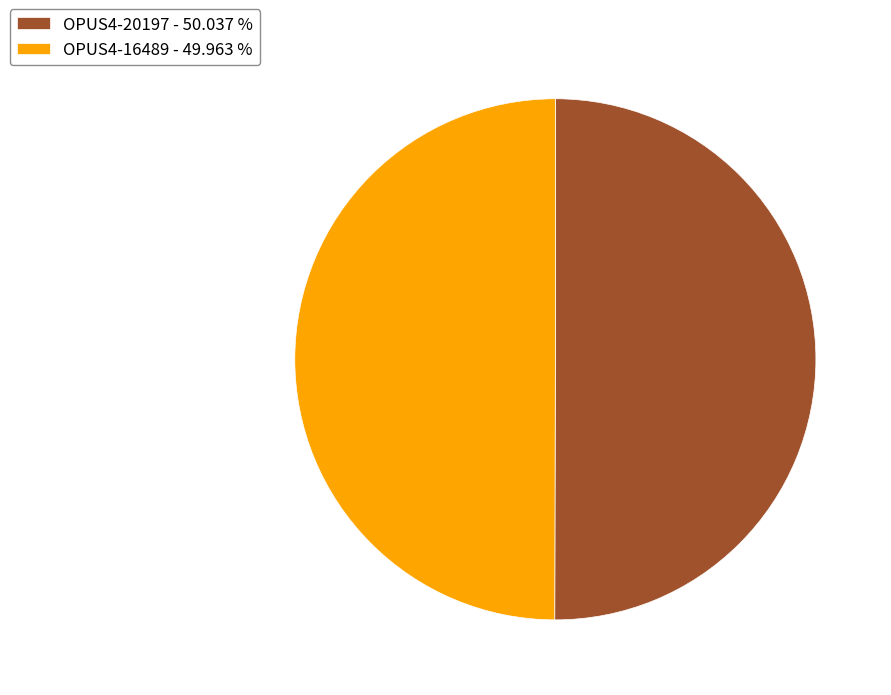

What is the ratio of the value at OPUS4-20197 - 50.037 % to the value at OPUS4-16489 - 49.963 %?

1.0